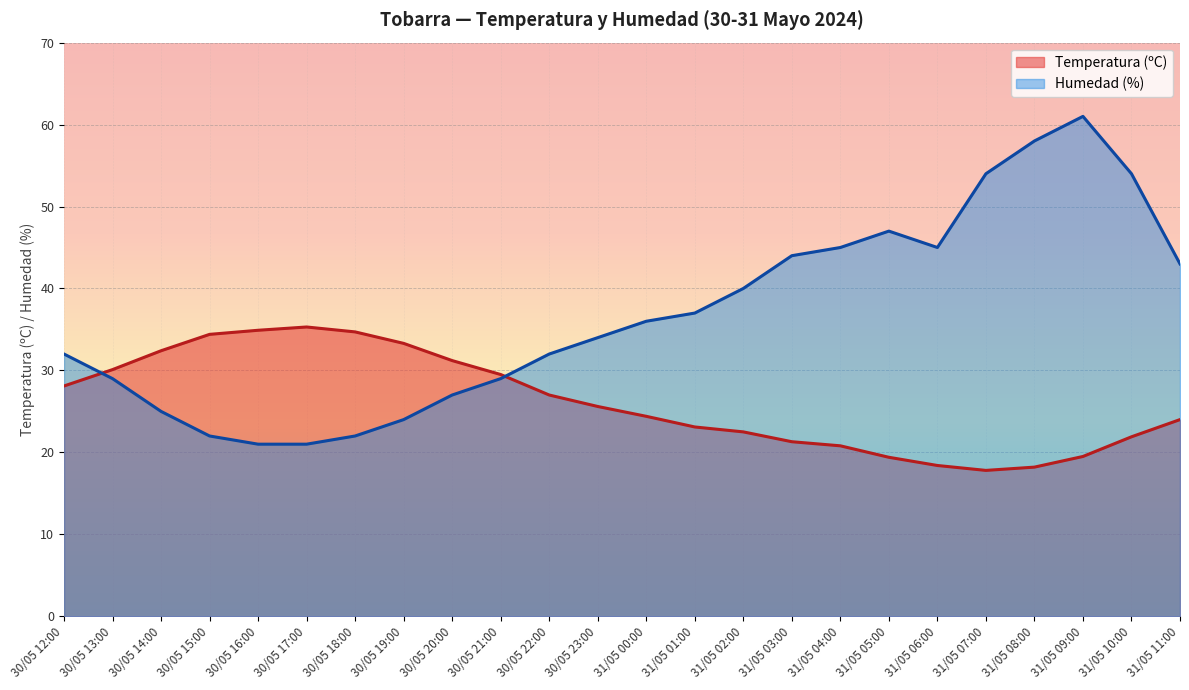

What are all the series names shown in the legend?

Temperatura (ºC), Humedad (%)